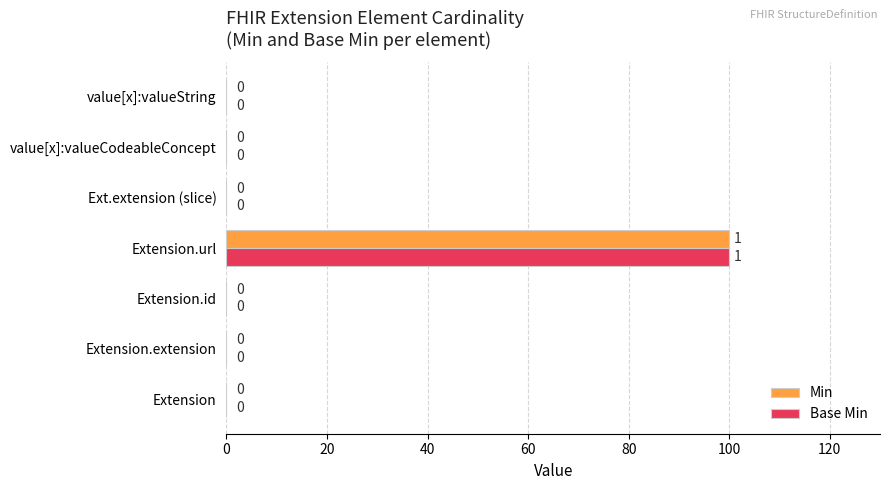

What is the average value of the Base Min series?

14